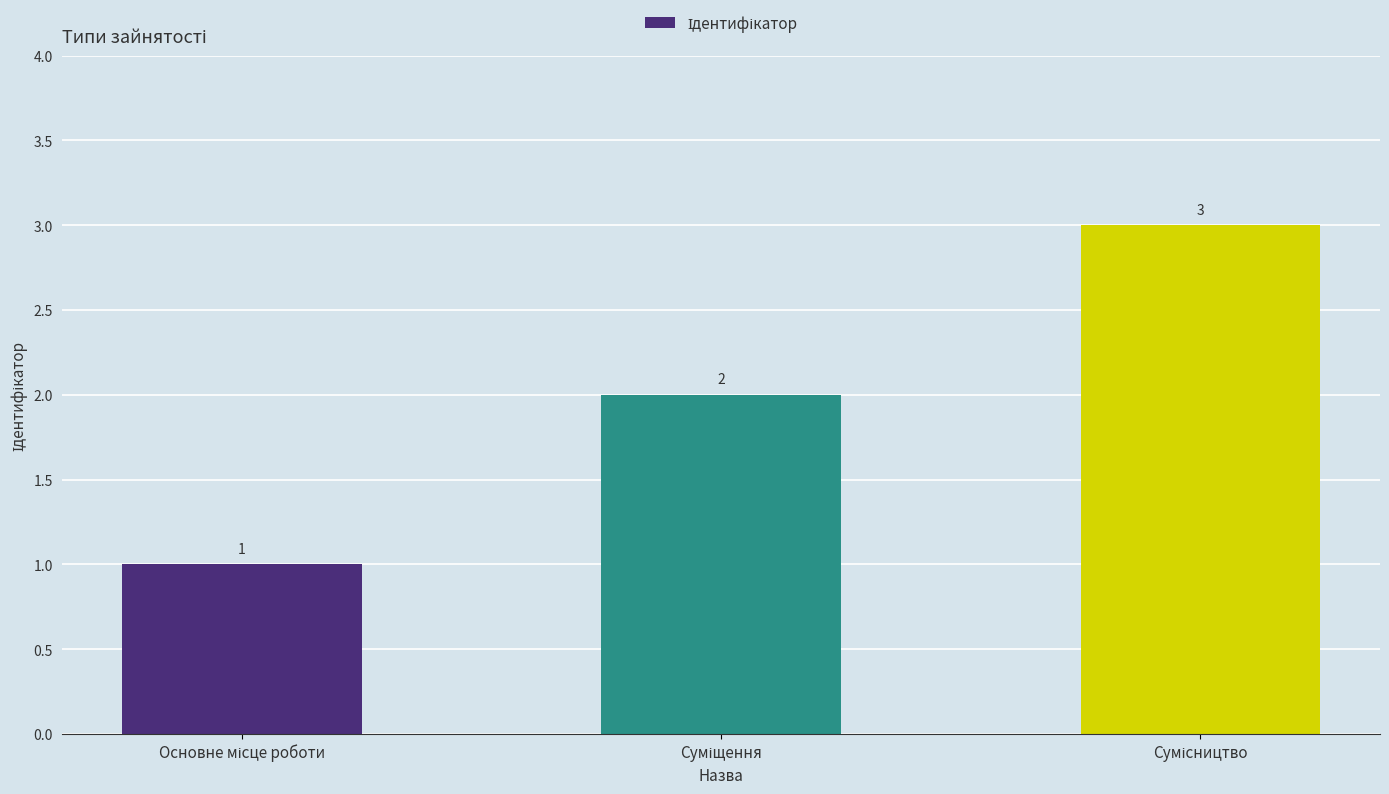

Count the values in the range 1 to 3.

3